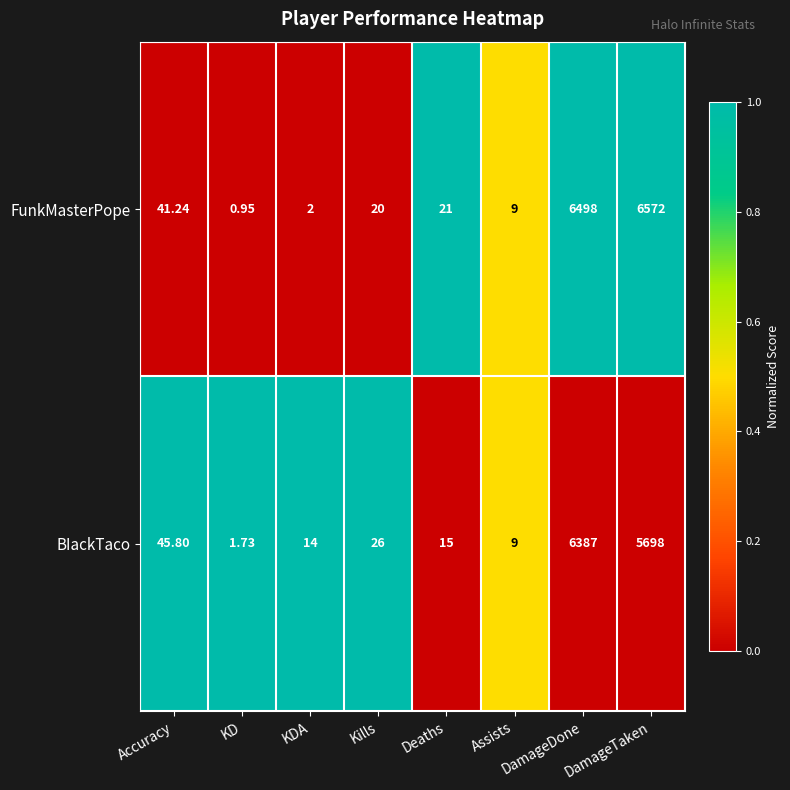

Which label corresponds to the smallest value in the chart?

KD